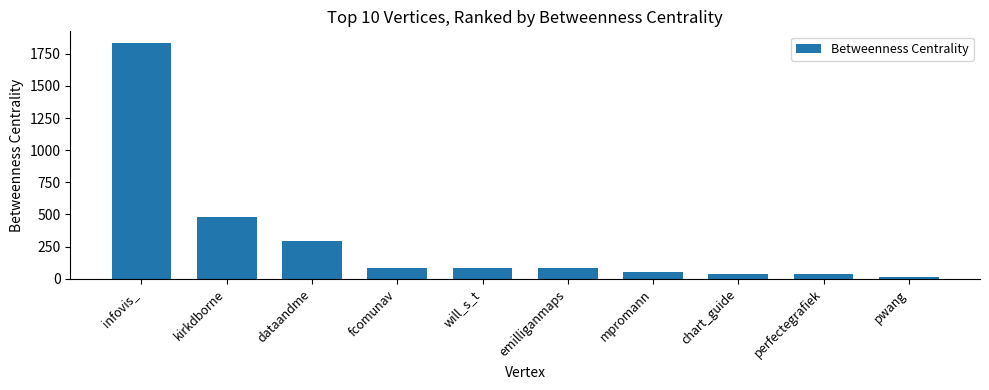

What is the change in value from kirkdborne to emilliganmaps?

-394.7